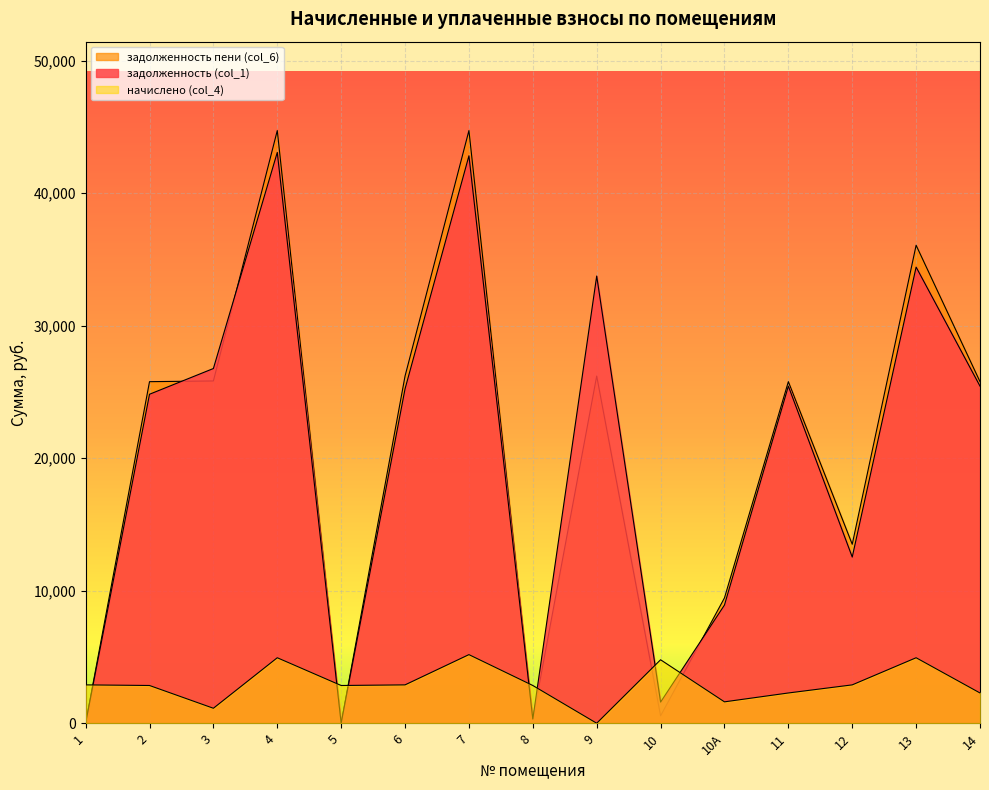

List the labels in order of задолженность (col_1) value, smallest first.

1, 5, 8, 10, 10А, 12, 2, 6, 11, 14, 3, 9, 13, 7, 4